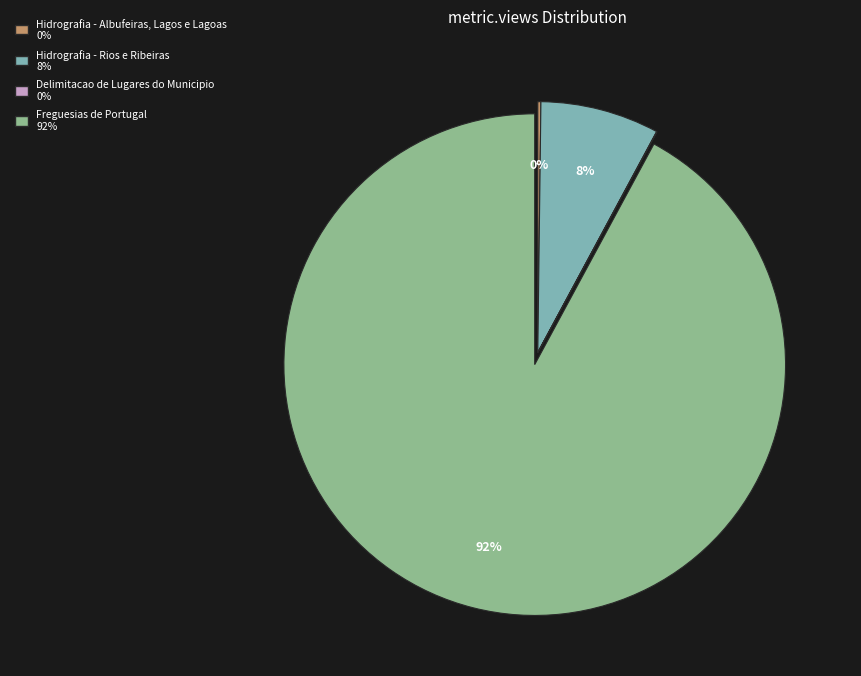

Which category has the biggest portion of the pie?

Freguesias de Portugal